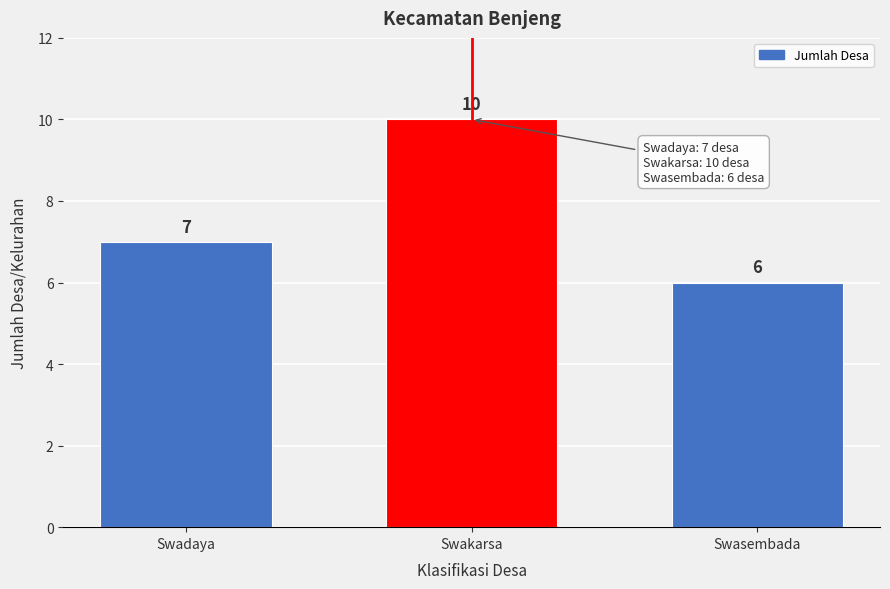

Reading left to right, list all the values displayed in this chart.

7	10	6